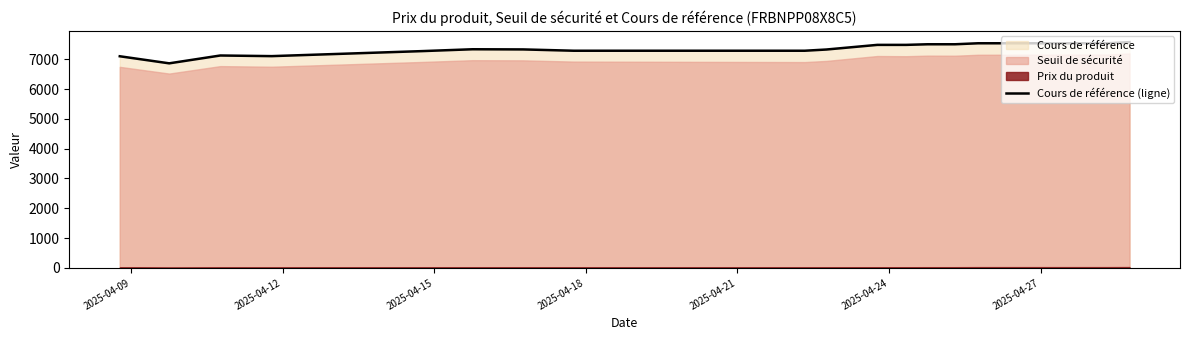

What is the lowest value of the Cours de référence (ligne) series?

6863.0